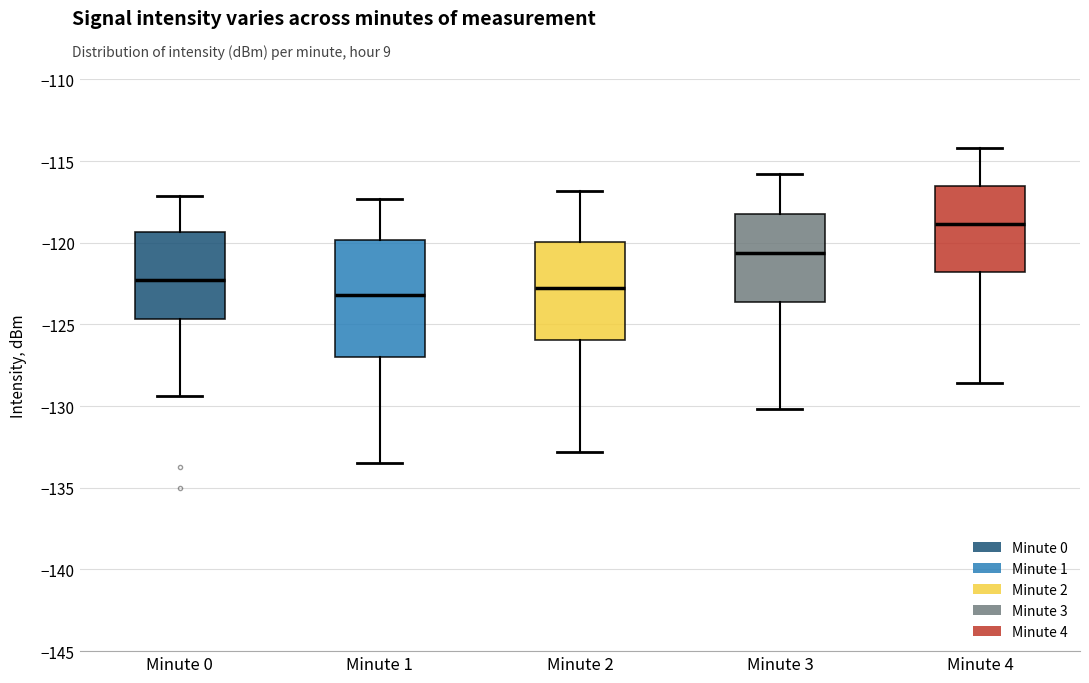

Which box is the tallest, from its lower edge to its upper edge?

Minute 1